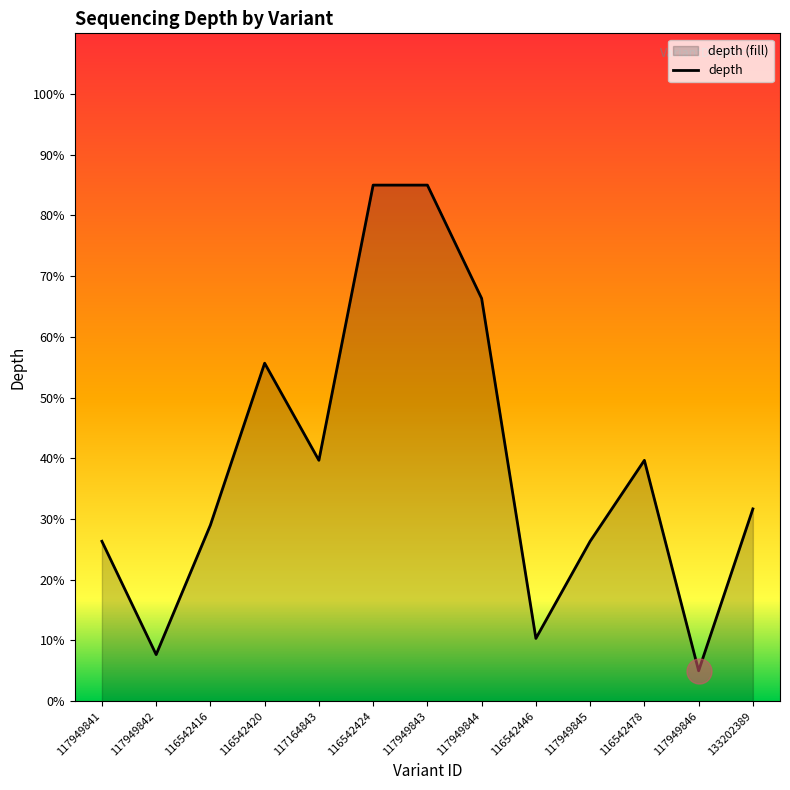

What is the label of the 12th point from the left?

117949846